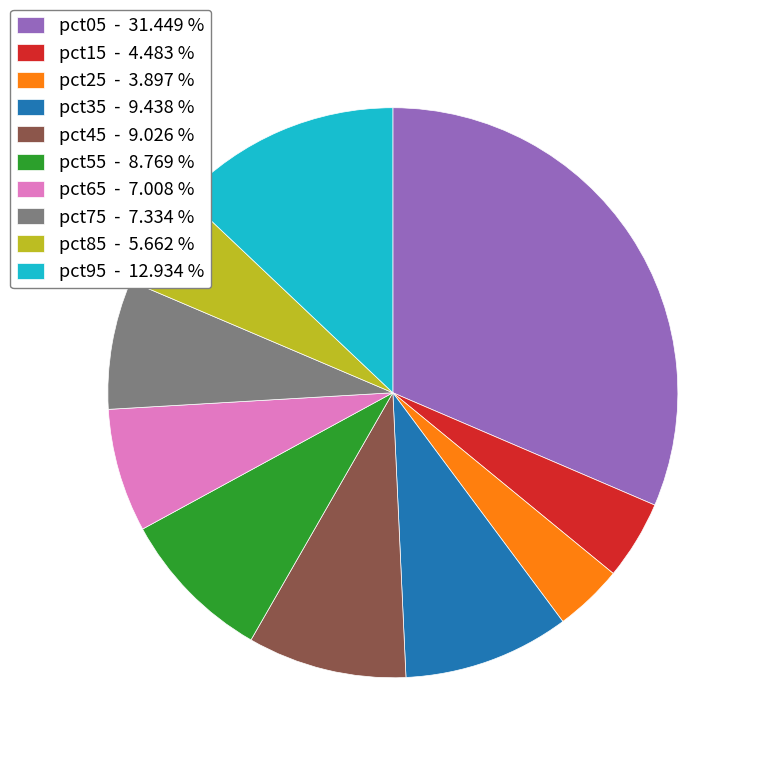

Is the sum of pct25 - 3.897 % and pct05 - 31.449 % greater than half?

No